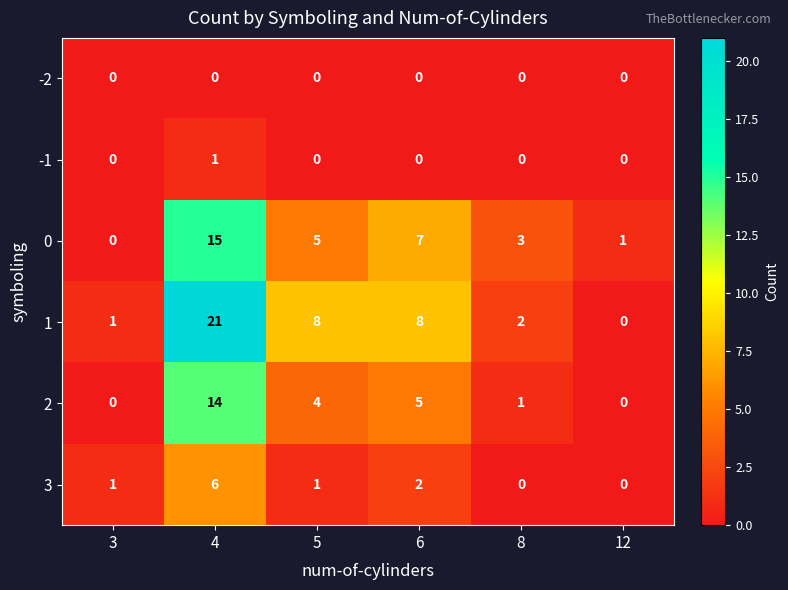

How many data points does each series have?

6